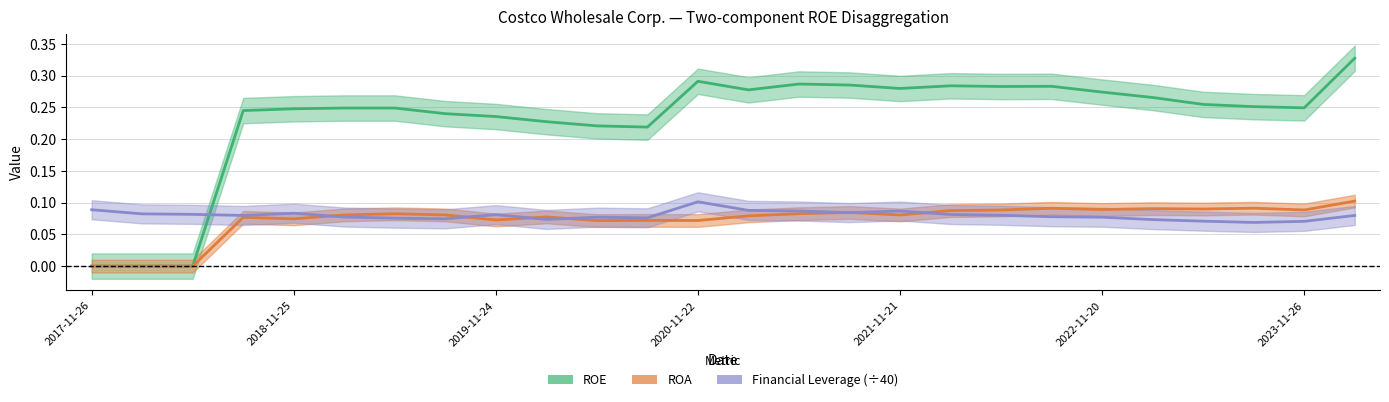

What is the sum of all Financial Leverage (÷40) values?

2.1